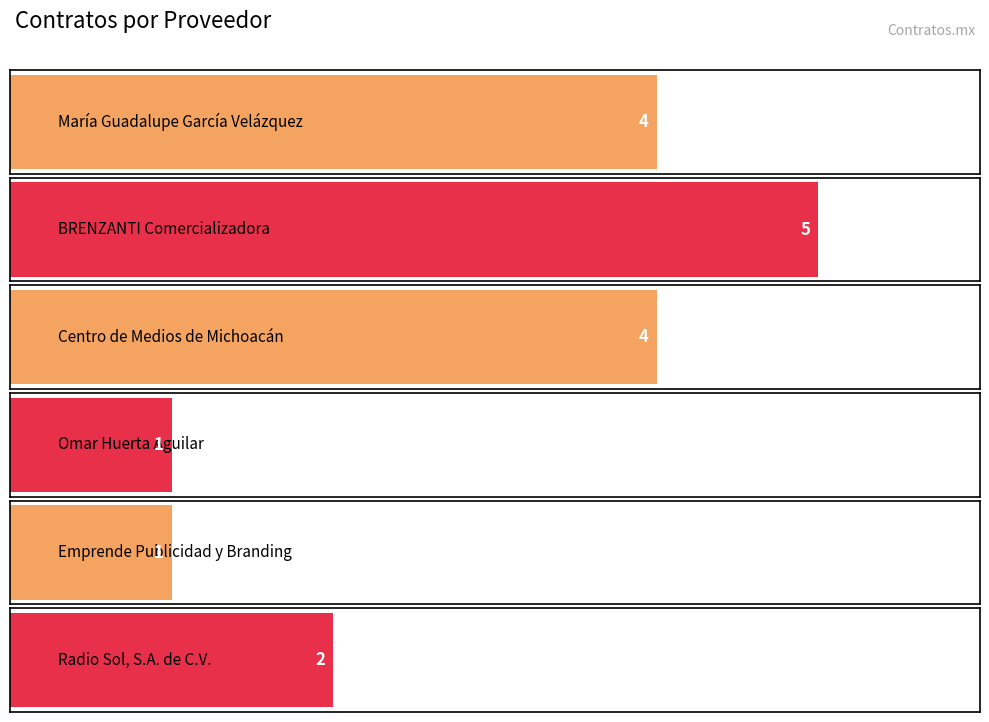

What is the label of the 5th bar from the left?

Emprende Publicidad y Branding